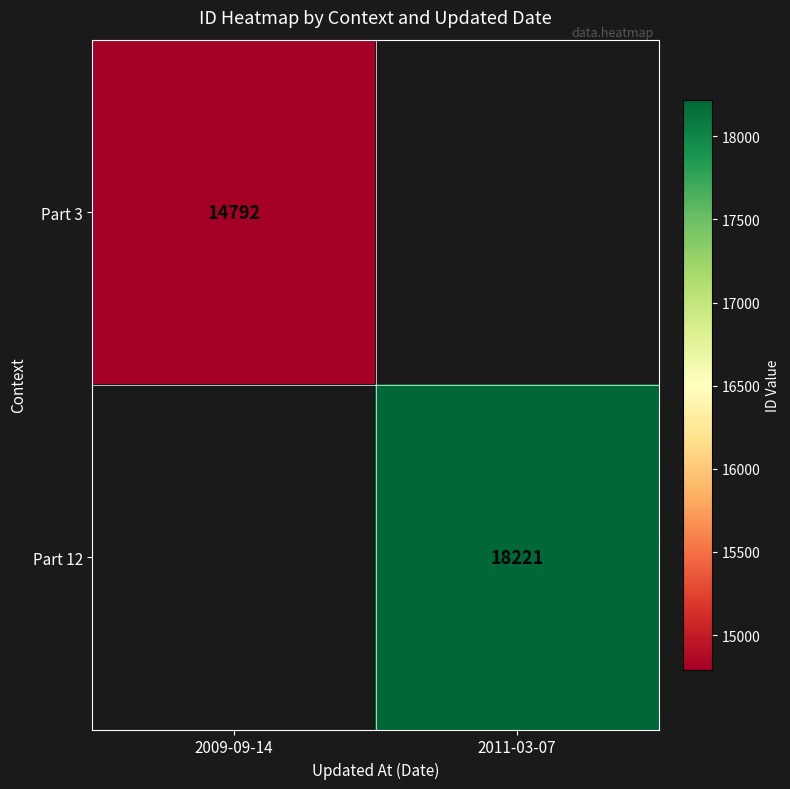

Which has a higher value, 2009-09-14 or 2011-03-07?

2011-03-07